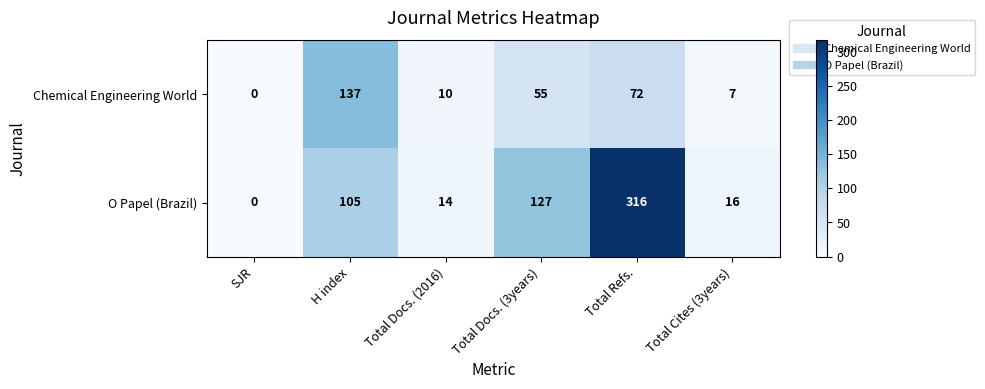

At which category is the sum across all series the highest?

Total Refs.